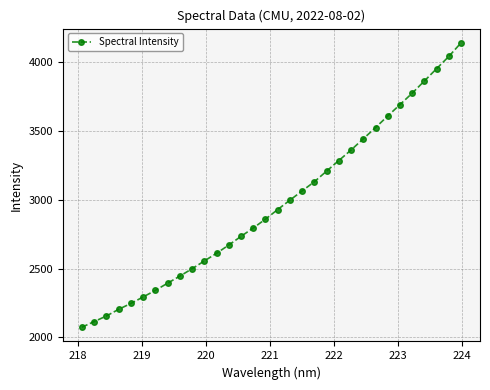

What is the value of the 21st point from the left?

3206.6